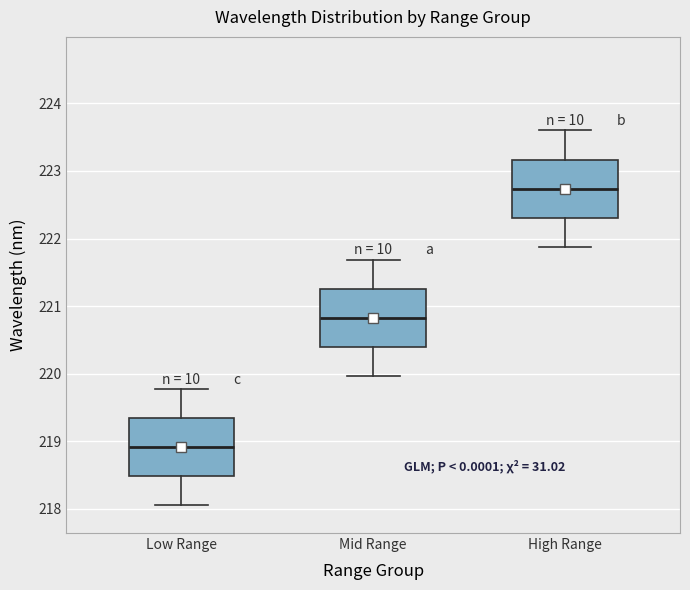

Reading left to right, transcribe this box plot: for each box, give where its median line is, the range the box spans, and where its two whiskers end, as read against the y-axis. The values are not printed on the chart, so give them approximately, as read against the axis.

Low Range: median 218.9, box 218.5 to 219.4, whiskers 218.1 to 219.8
Mid Range: median 220.8, box 220.4 to 221.3, whiskers 220.0 to 221.7
High Range: median 222.7, box 222.3 to 223.2, whiskers 221.9 to 223.6